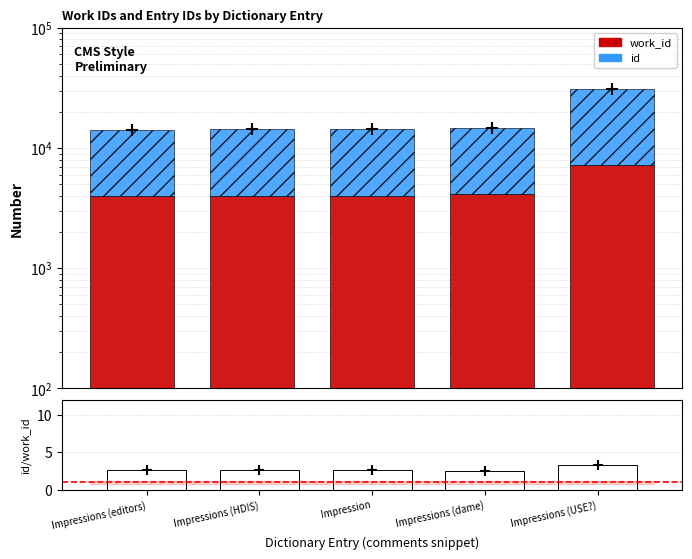

True or false: id has a value of 6589.9 at Impressions (dame).

False